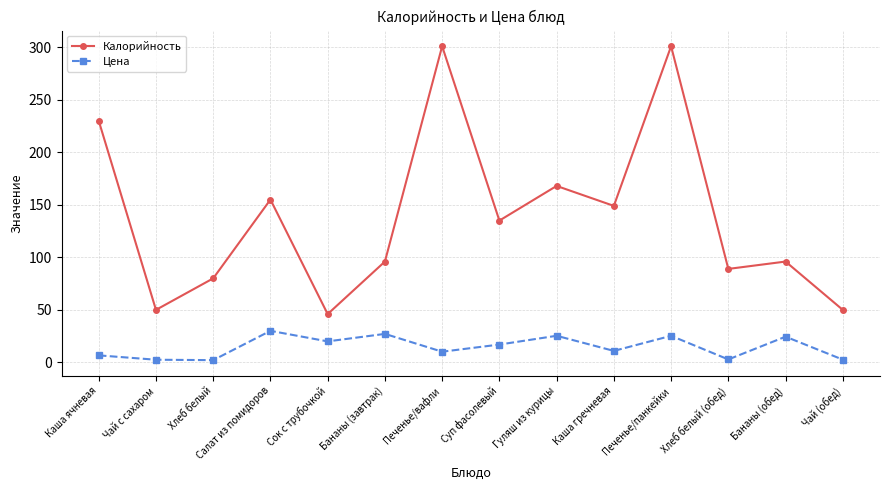

Does the chart display data point markers on the line(s)?

Yes